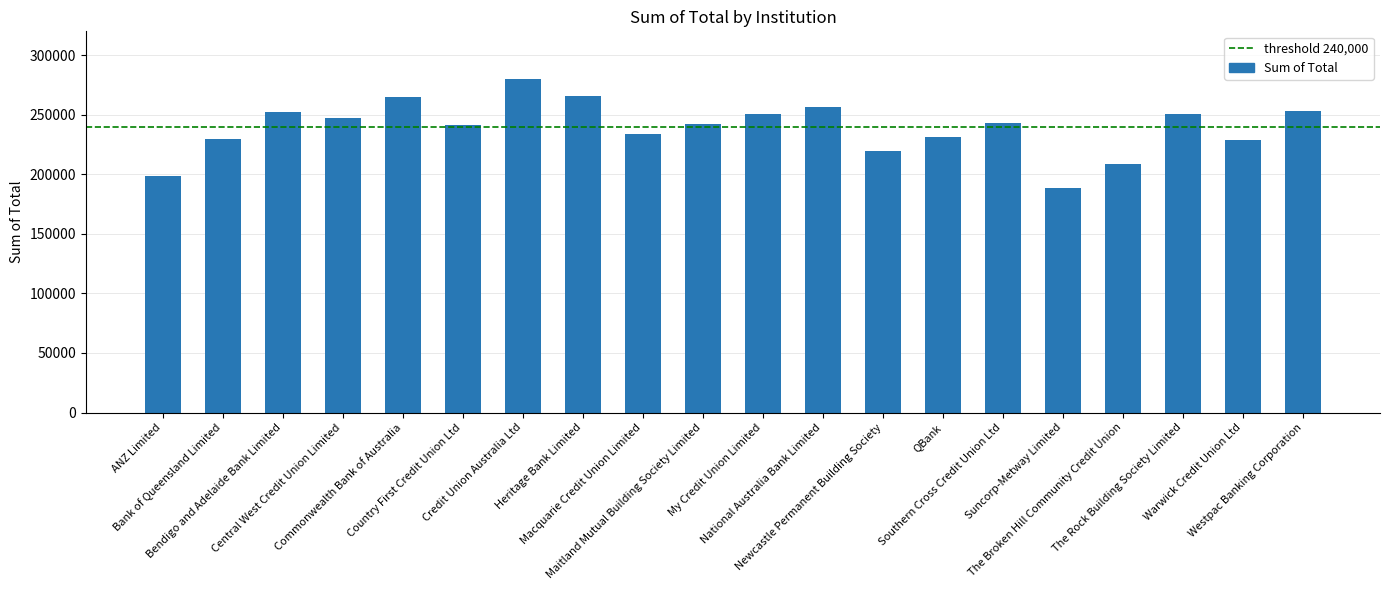

Count the number of categories in the chart.

20